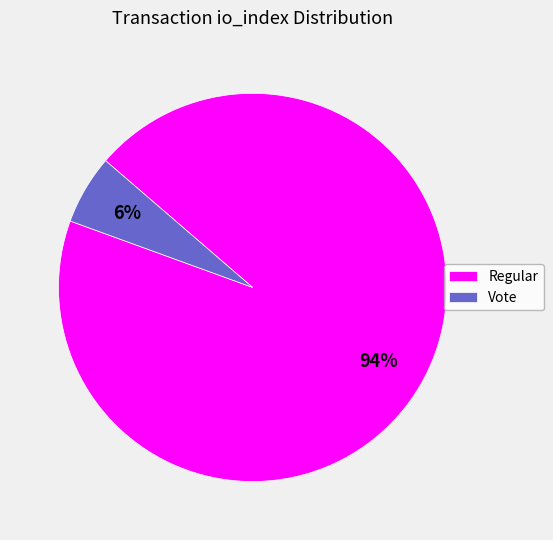

Do Vote and Regular together represent more than half of the pie?

Yes